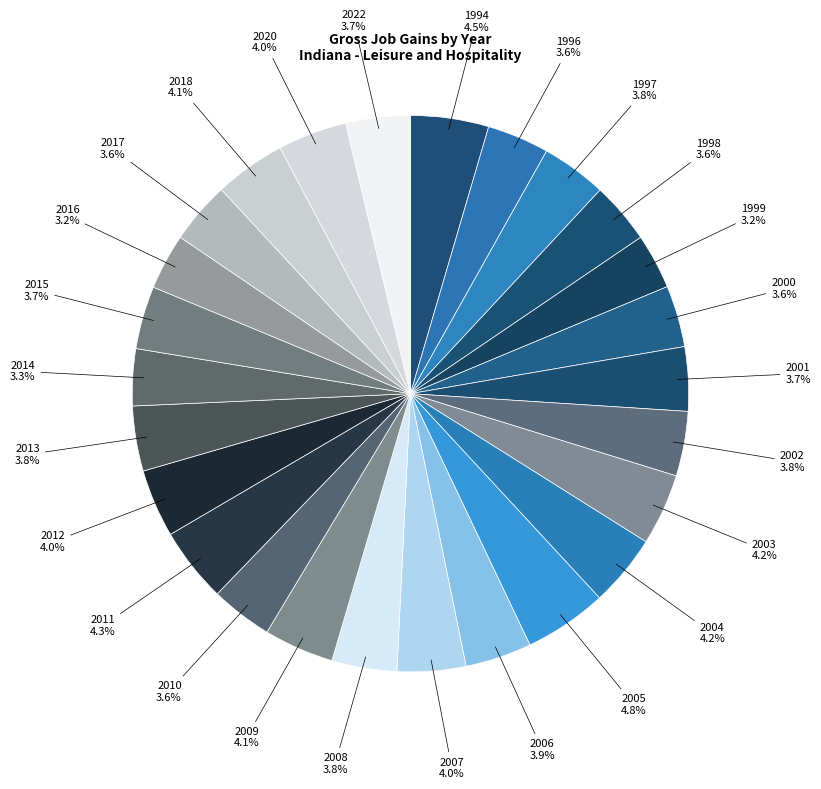

Does any single category account for the majority?

No